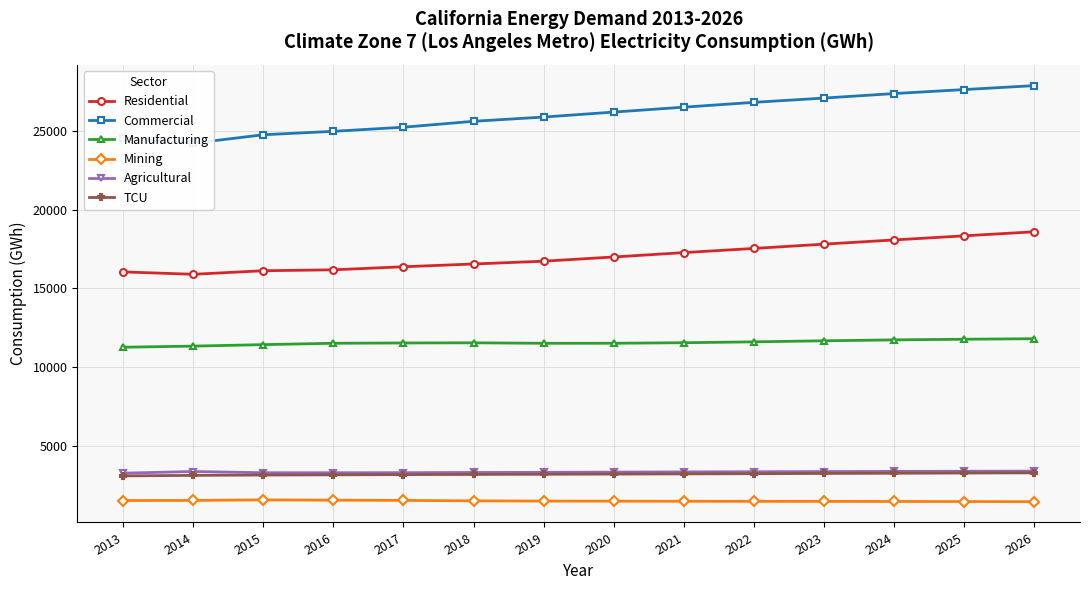

In Agricultural, how many points are higher than both neighbors (excluding endpoints)?

1